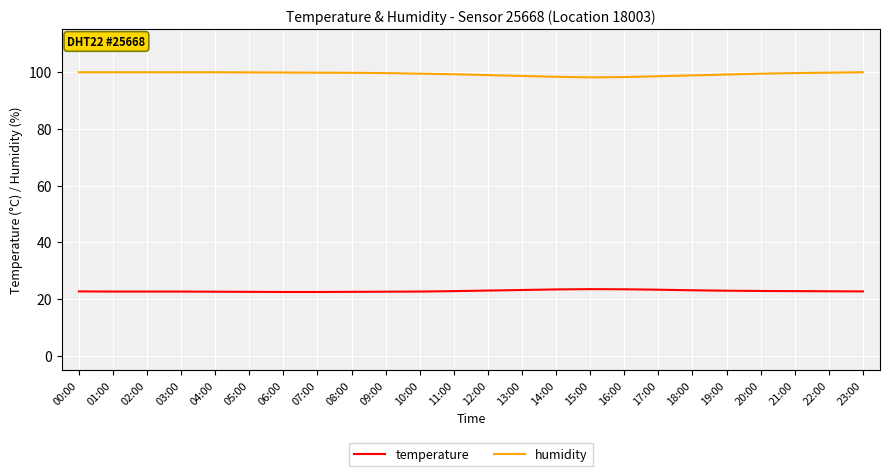

True or false: temperature has a value of 22.5 at 06:00.

True